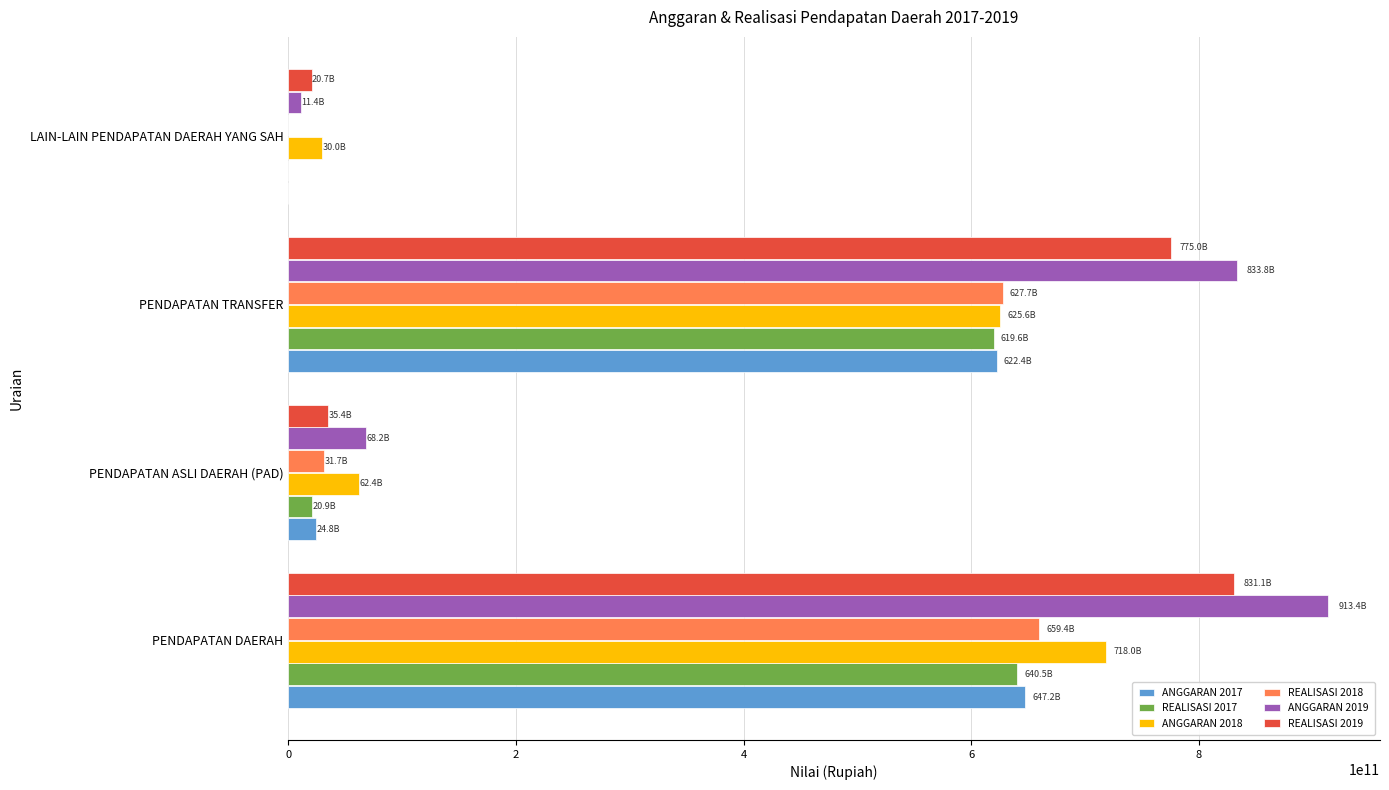

Which series has the largest total across all categories?

ANGGARAN 2019